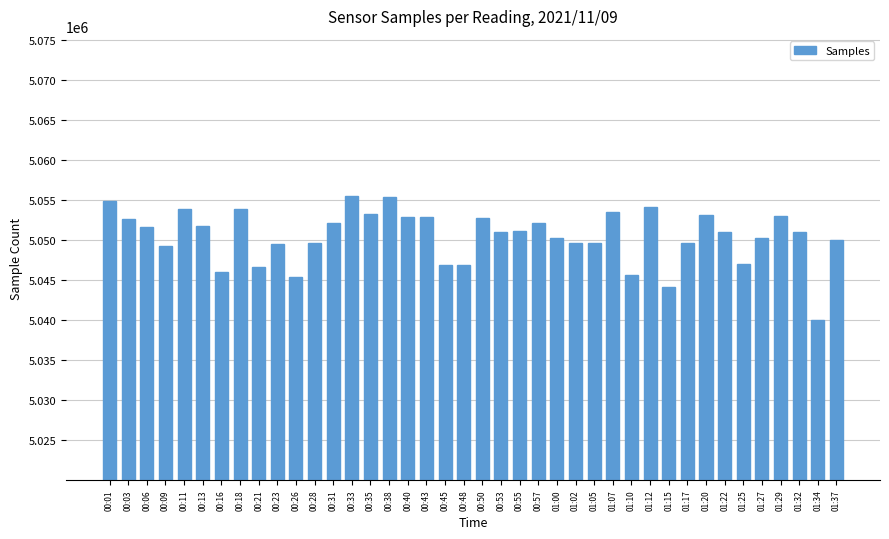

What is the ratio of the value at 01:25 to the value at 00:43?

1.0